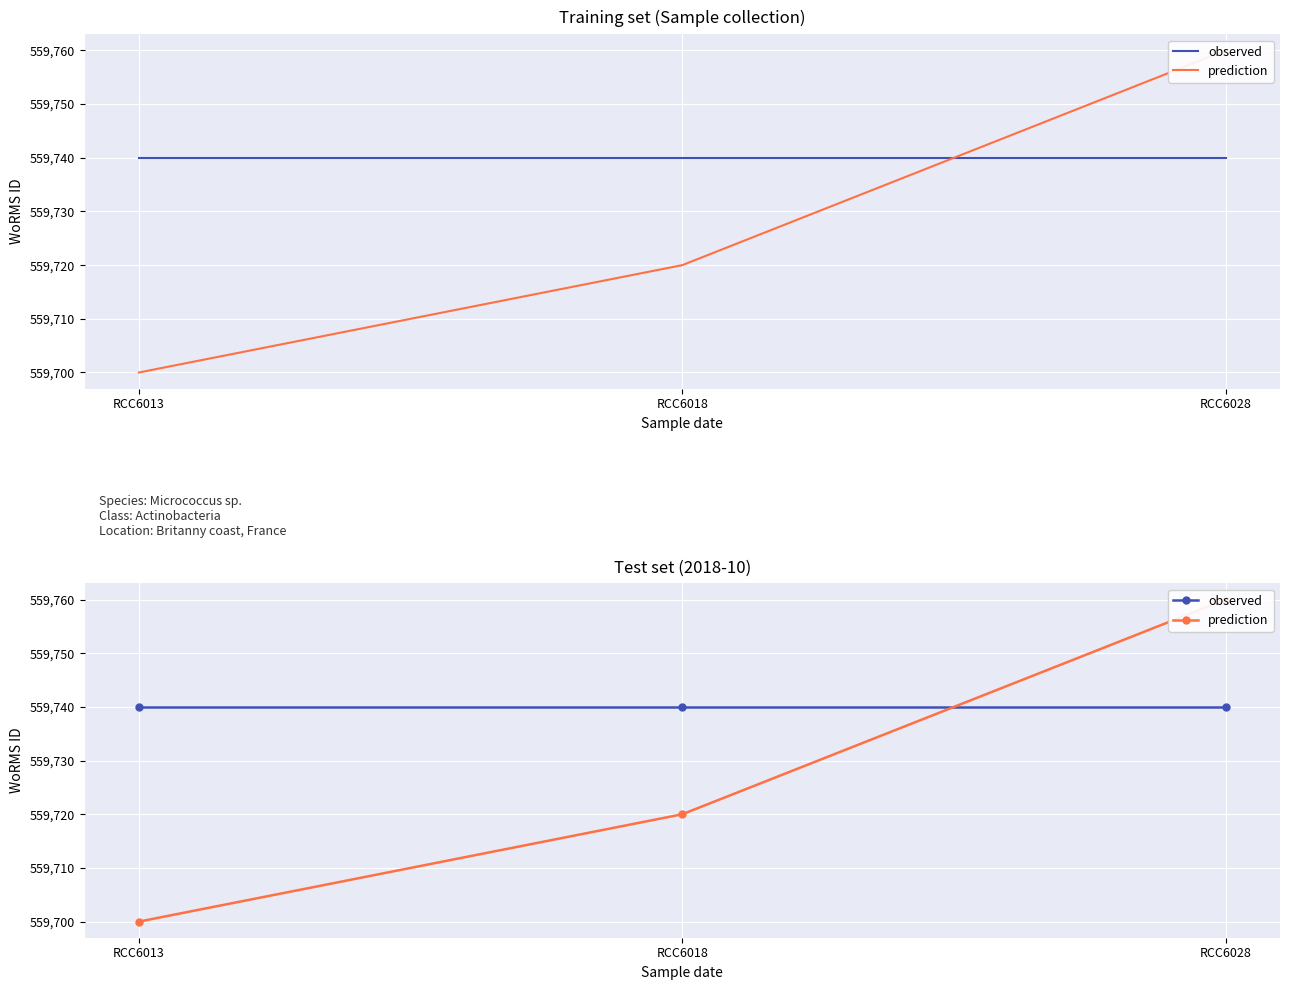

What is the difference between the prediction values at RCC6018 and RCC6013?

20